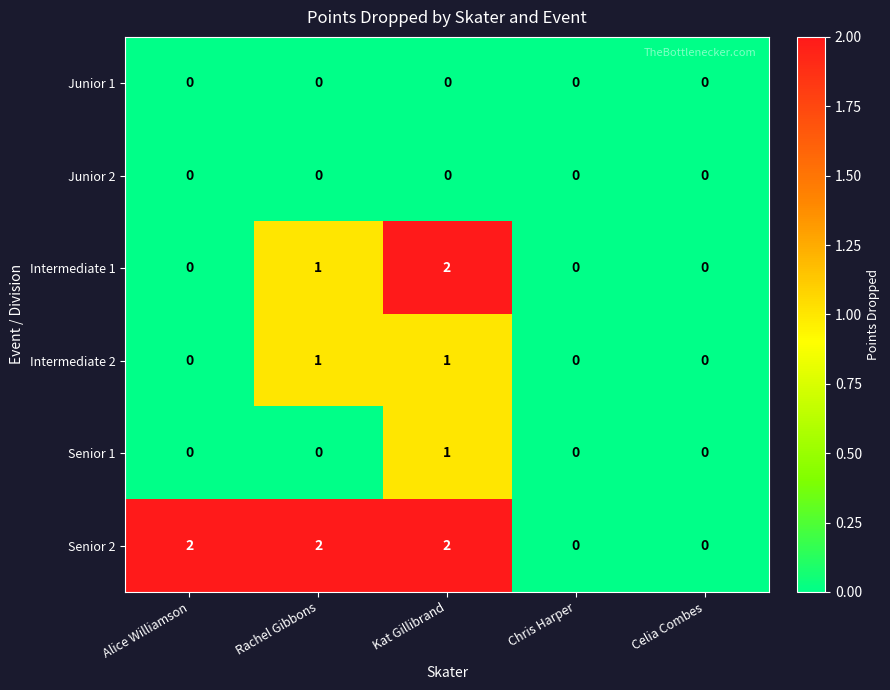

At which category is the sum across all series the highest?

Kat Gillibrand